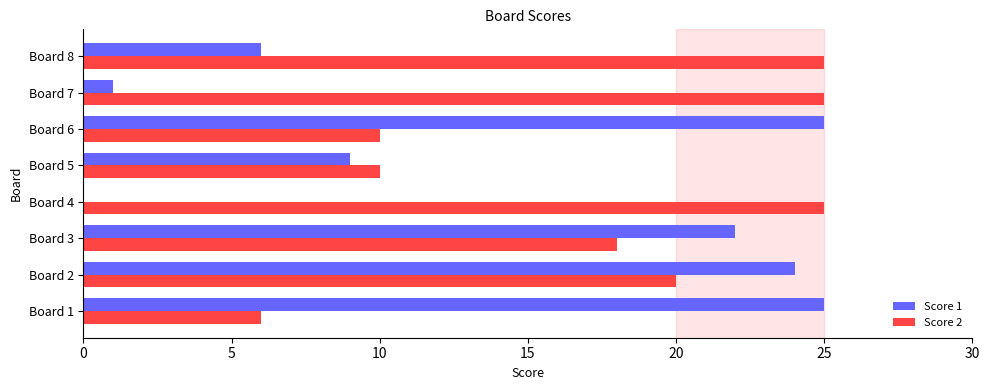

True or false: Score 2 has a value of 9 at Board 1.

False